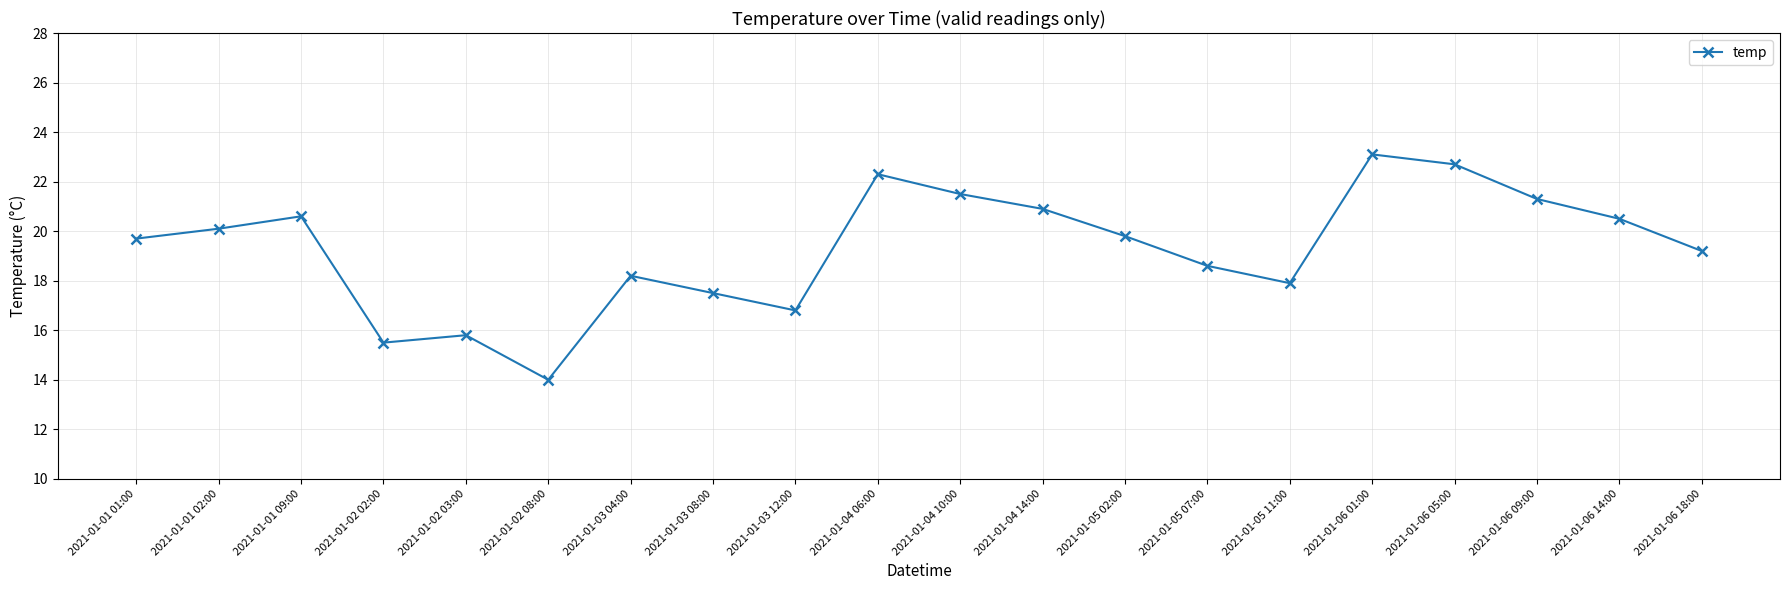

What is the label of the 7th point from the left?

2021-01-03 04:00